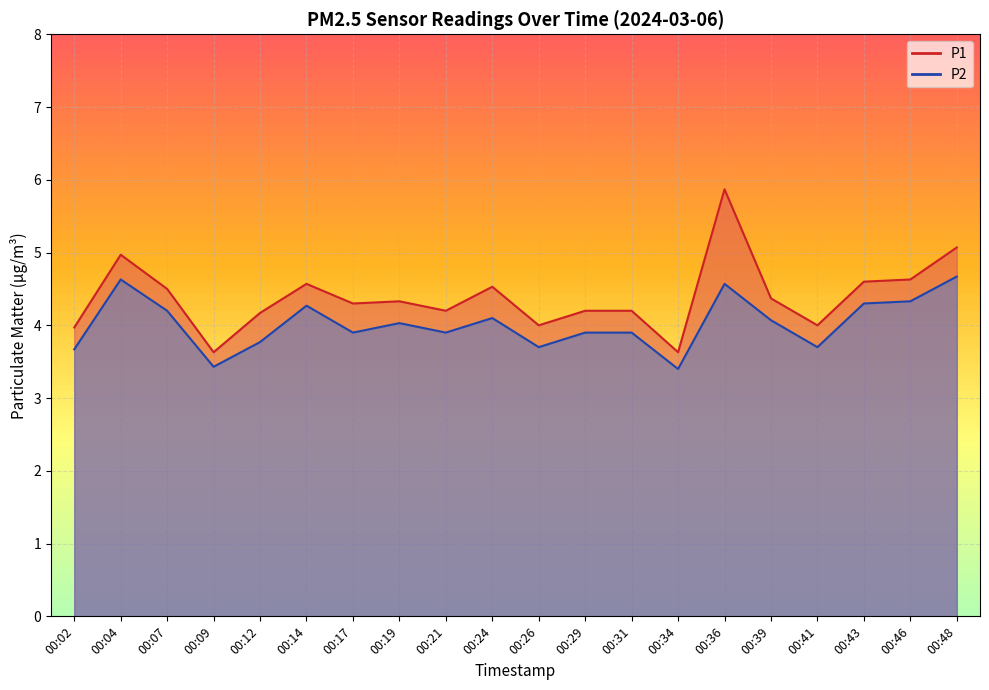

Rank the series at 00:34 from highest to lowest value.

P1, P2